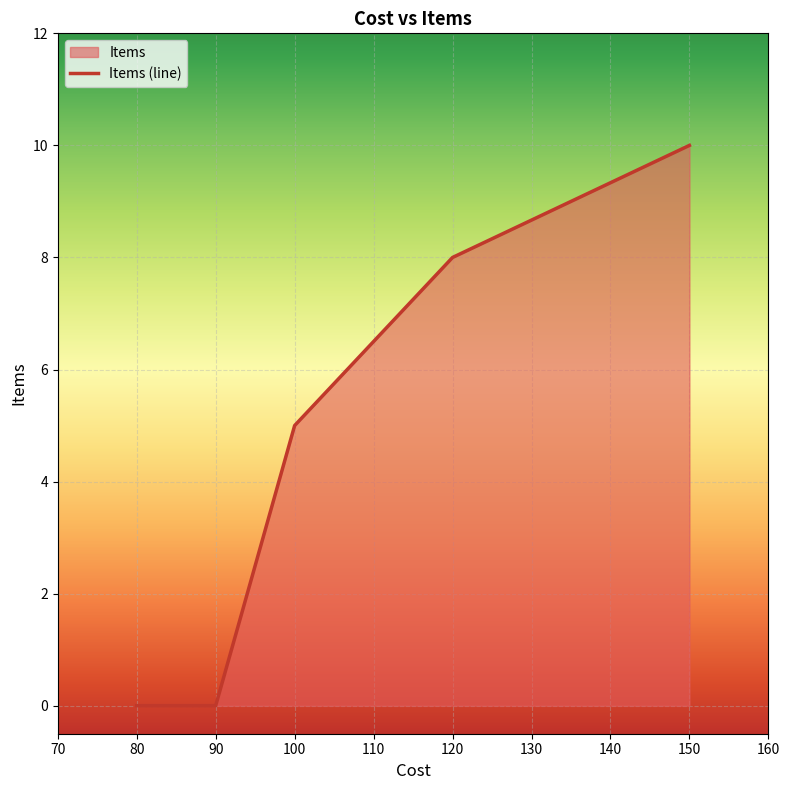

The value at 150 is 10. True or false?

True